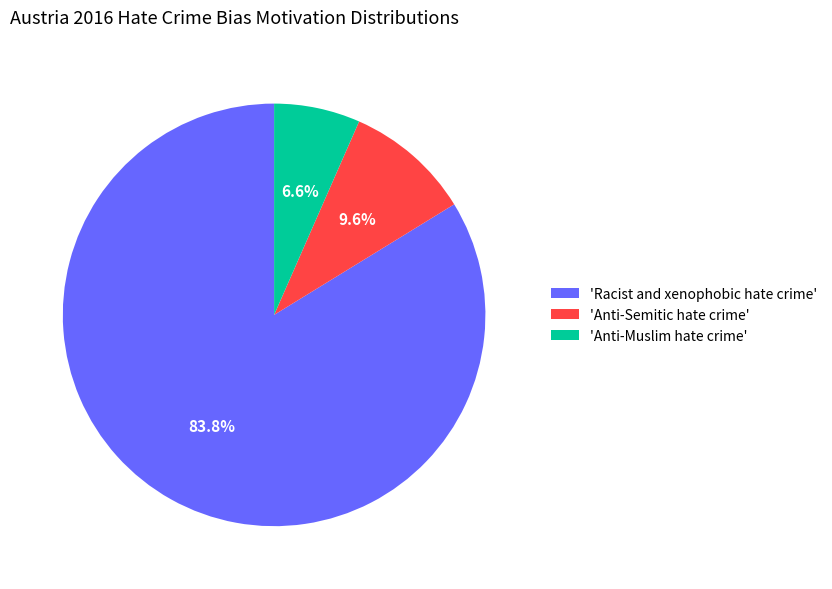

Which has a higher value, 'Anti-Muslim hate crime' or 'Racist and xenophobic hate crime'?

'Racist and xenophobic hate crime'